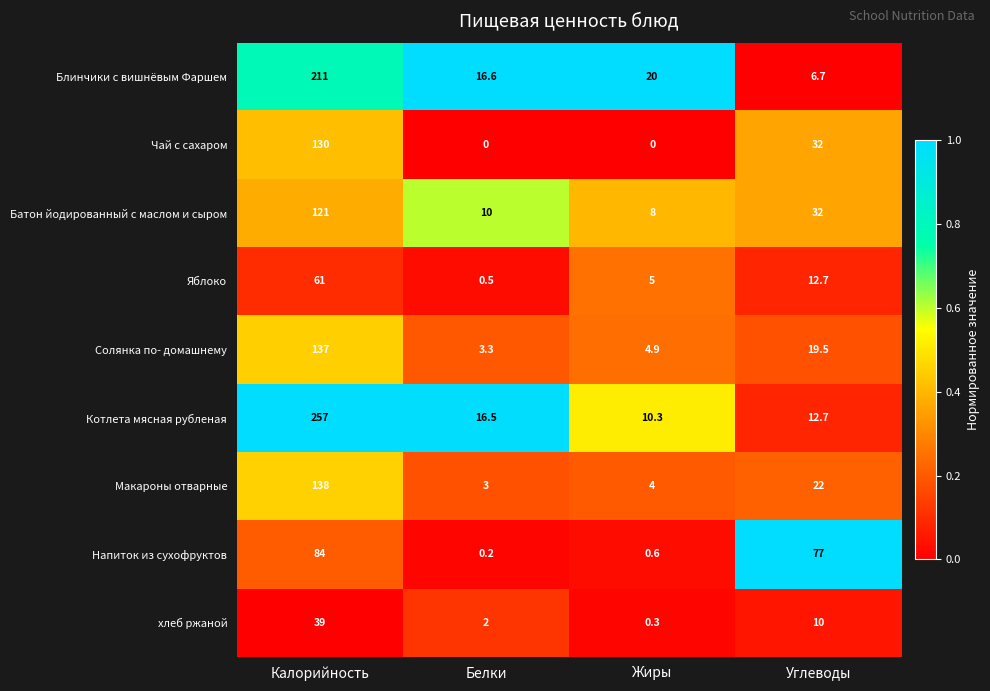

What value does the Макароны отварные series have at Белки?

3.0